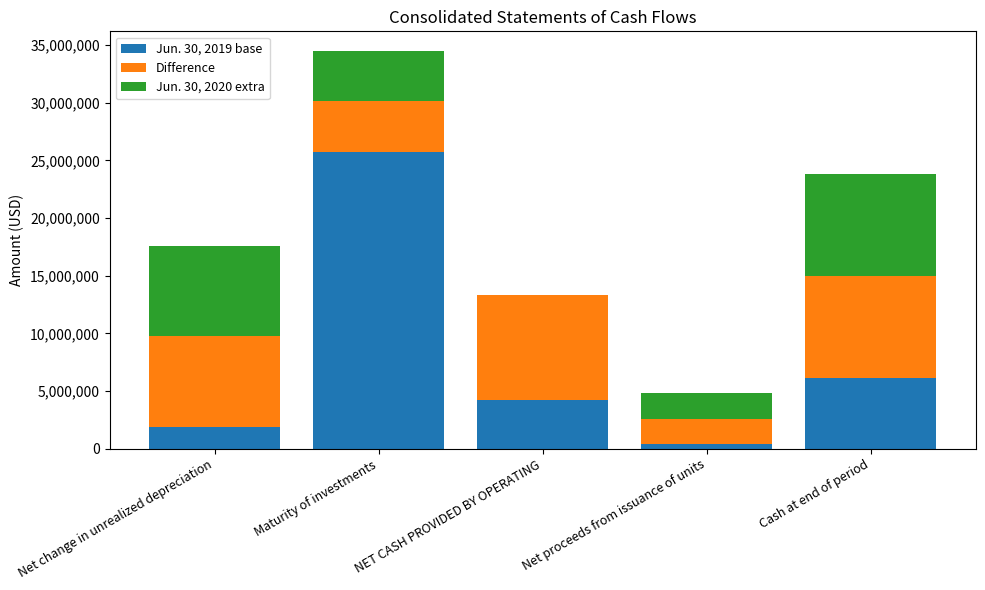

At which category is the sum across all series the highest?

Maturity of investments